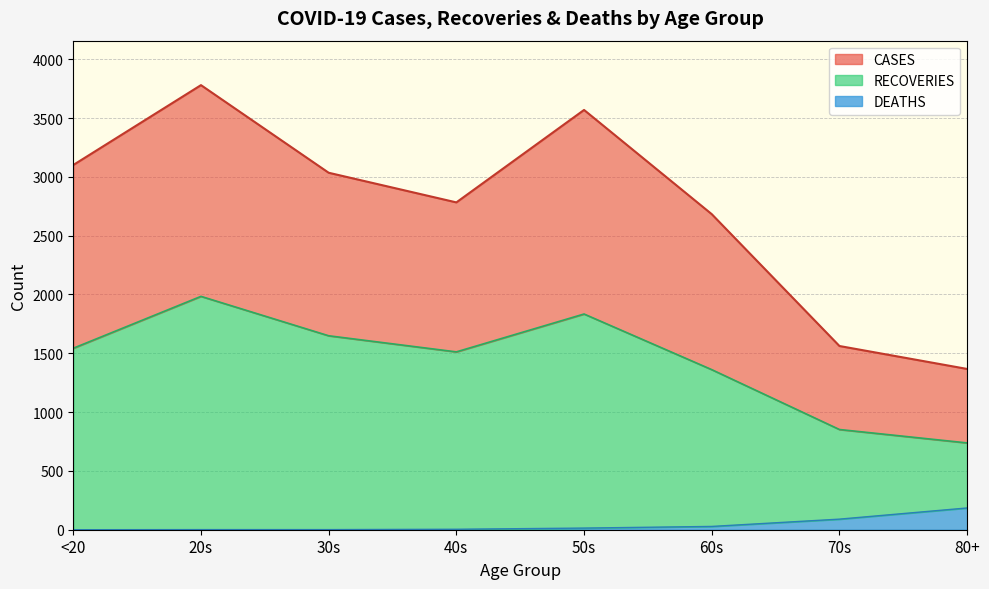

The value of RECOVERIES at 80+ is 143. True or false?

False